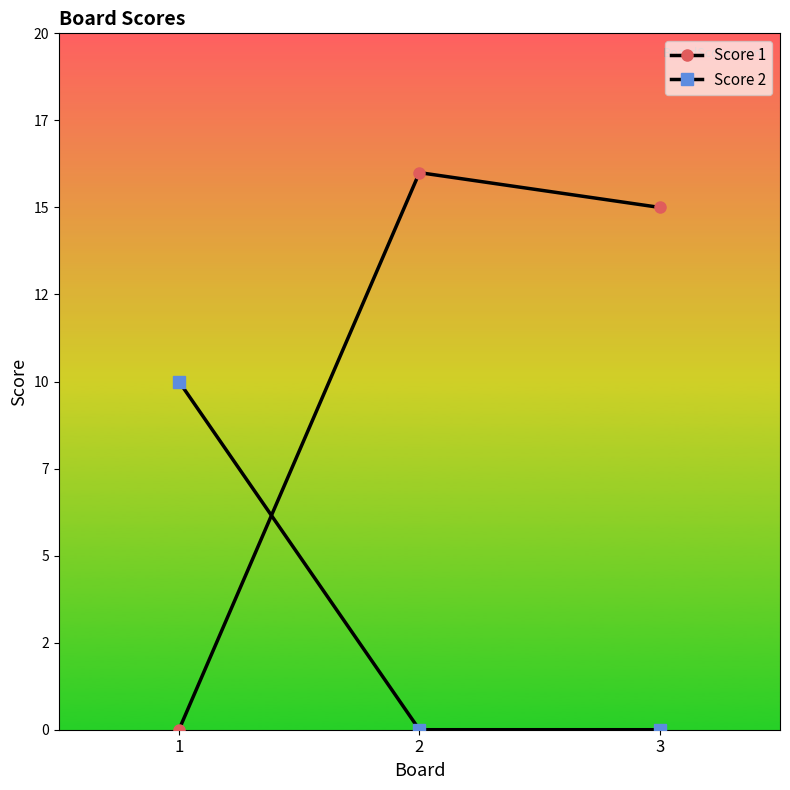

What is the difference between the maximum and second lowest values in the Score 1 series?

1